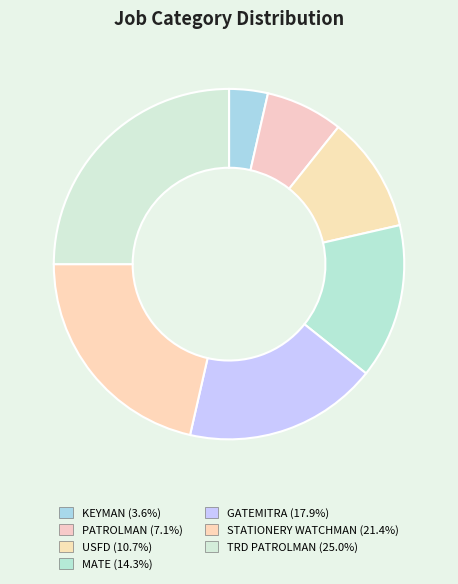

Does PATROLMAN represent more than half of the total?

No